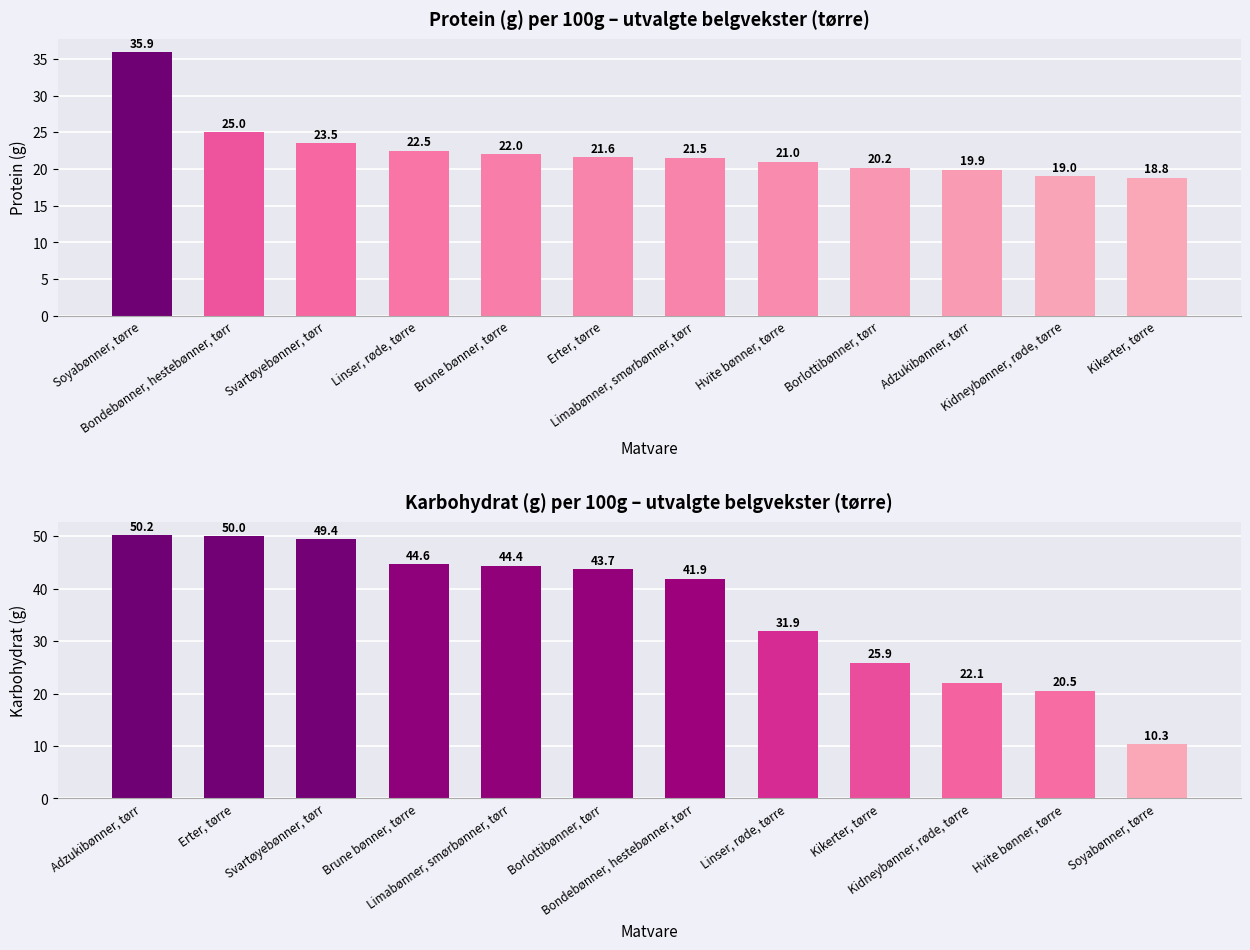

How many series are shown in this chart?

2